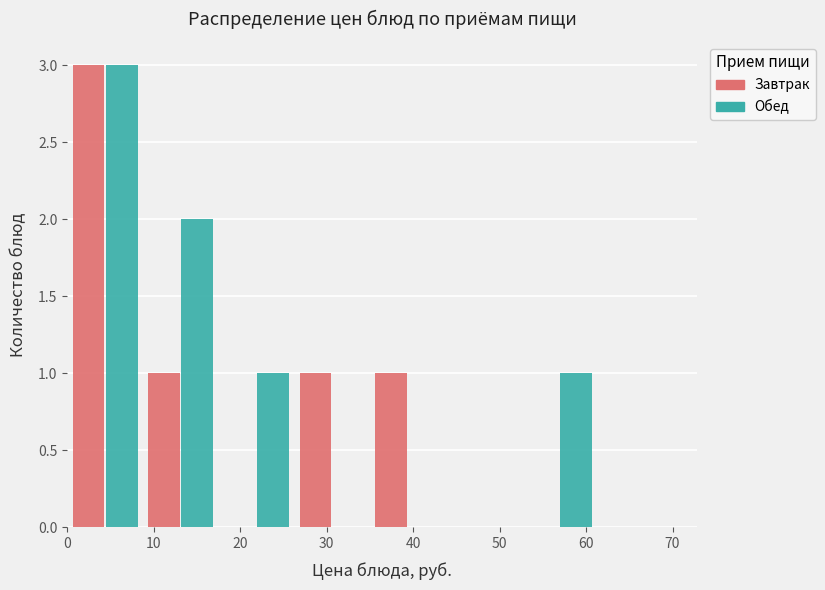

What is the height of the Завтрак bar covering 0 to 9 on the x-axis? Neither the bar edges nor the heights are printed on the chart, so give them approximately, as read against the axes.

3